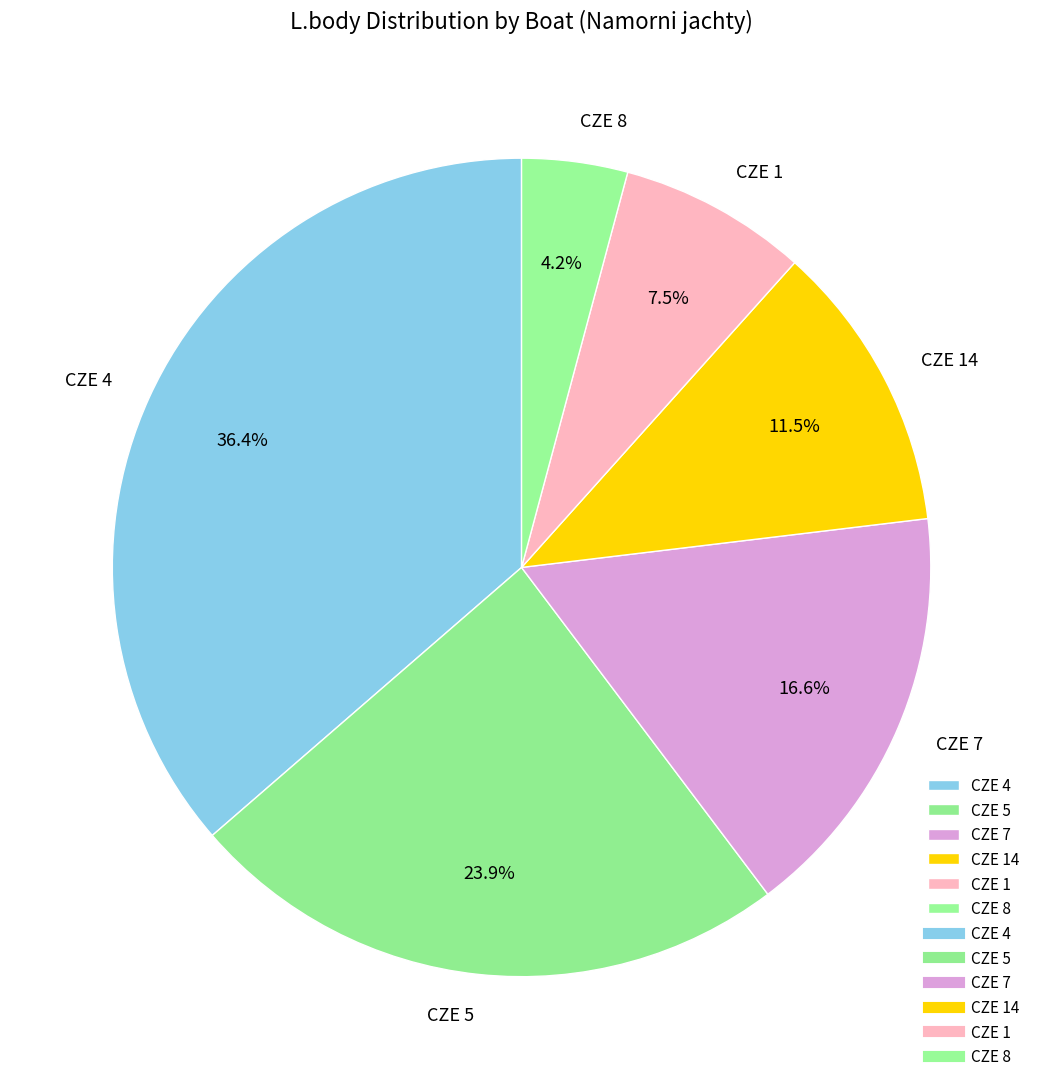

Is it true that CZE 7 is 17% of the pie?

True